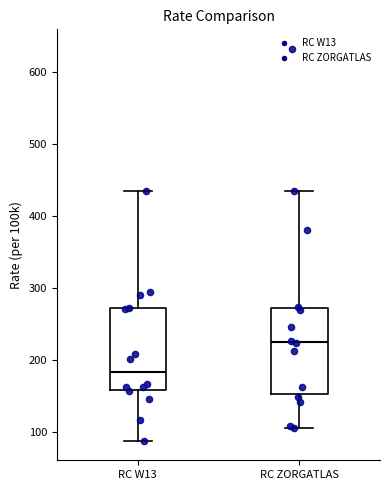

Reading left to right, transcribe this box plot: for each box, give where its median line is, the range the box spans, and where its two whiskers end, as read against the y-axis. The values are not printed on the chart, so give them approximately, as read against the axis.

RC W13: median 180, box 160 to 270, whiskers 90 to 440
RC ZORGATLAS: median 230, box 150 to 270, whiskers 110 to 430